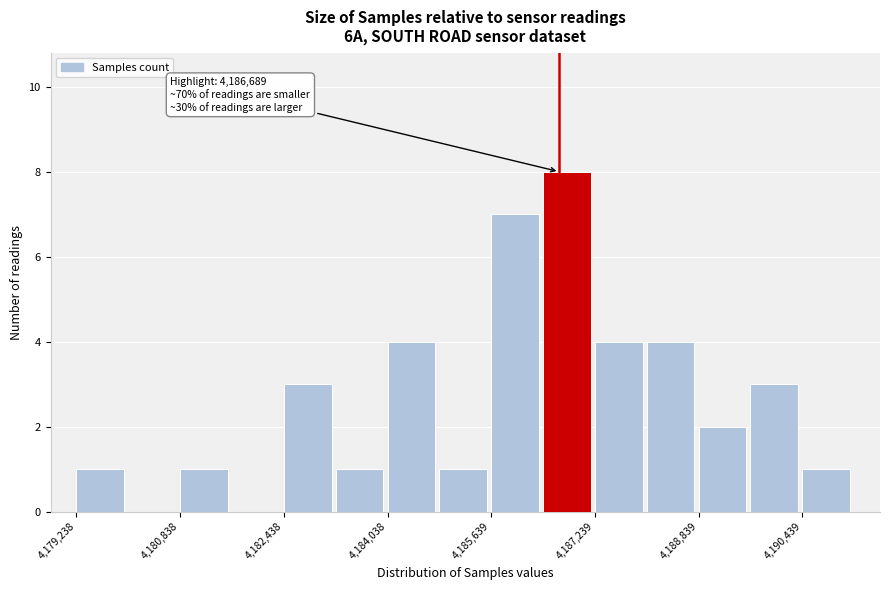

Over which range of the x-axis is the bar tallest?

4186400 to 4187200